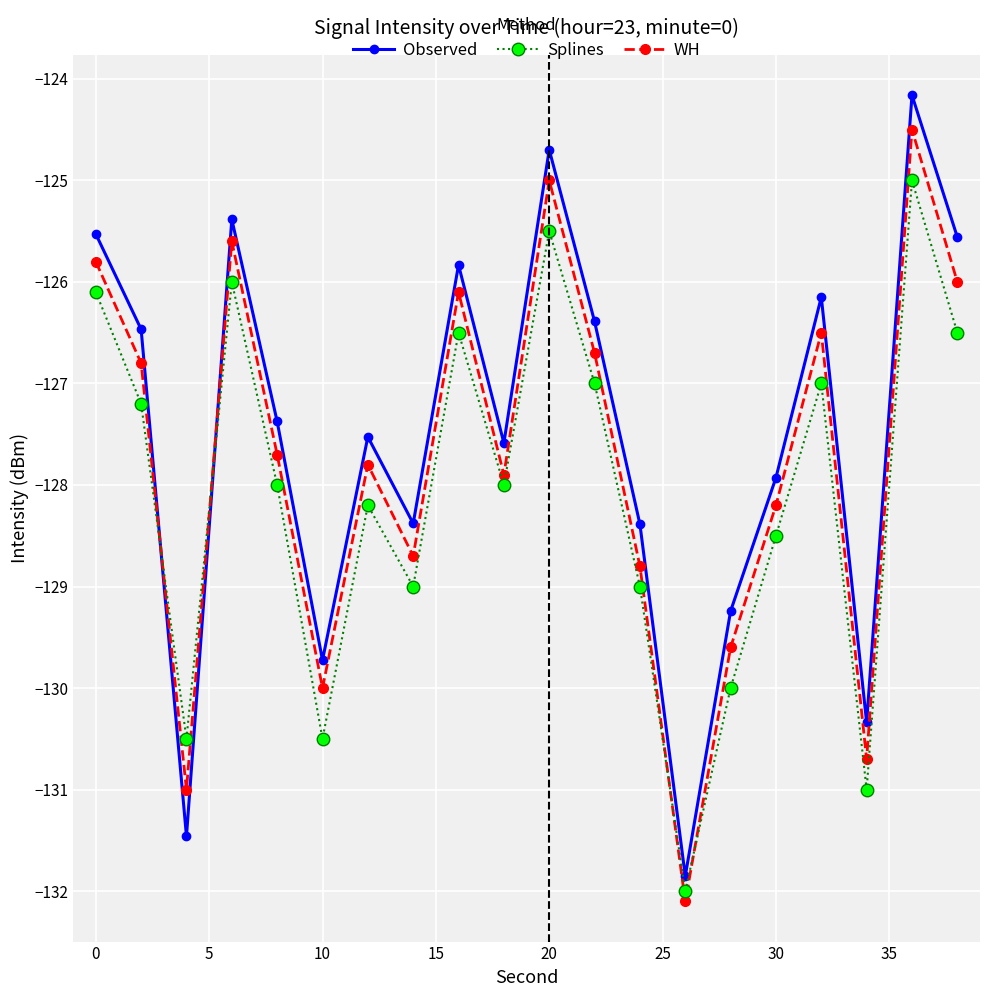

What is the lowest value of the Splines series?

-132.0